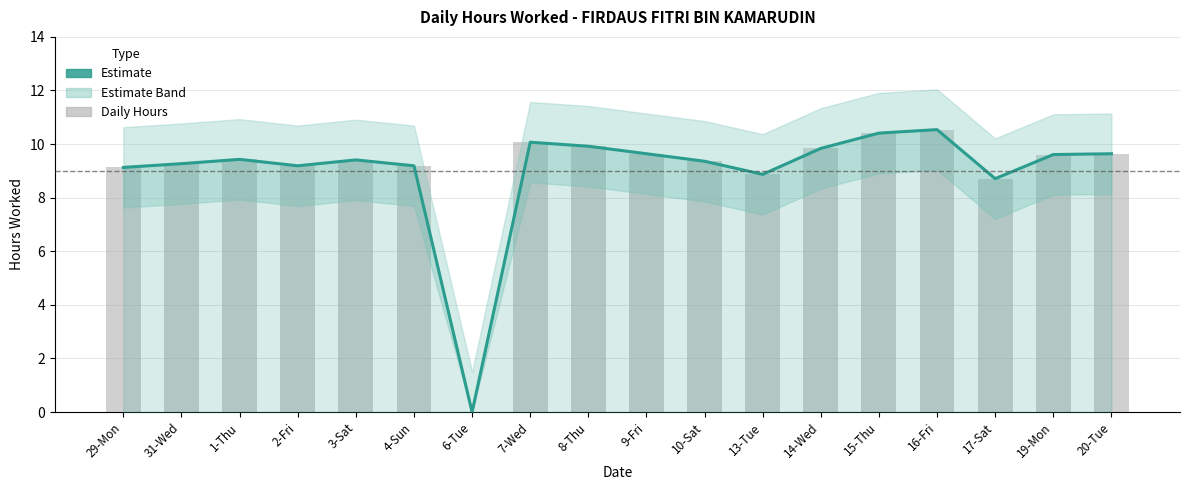

The Estimate series shows 4.1 at 9-Fri. True or false?

False